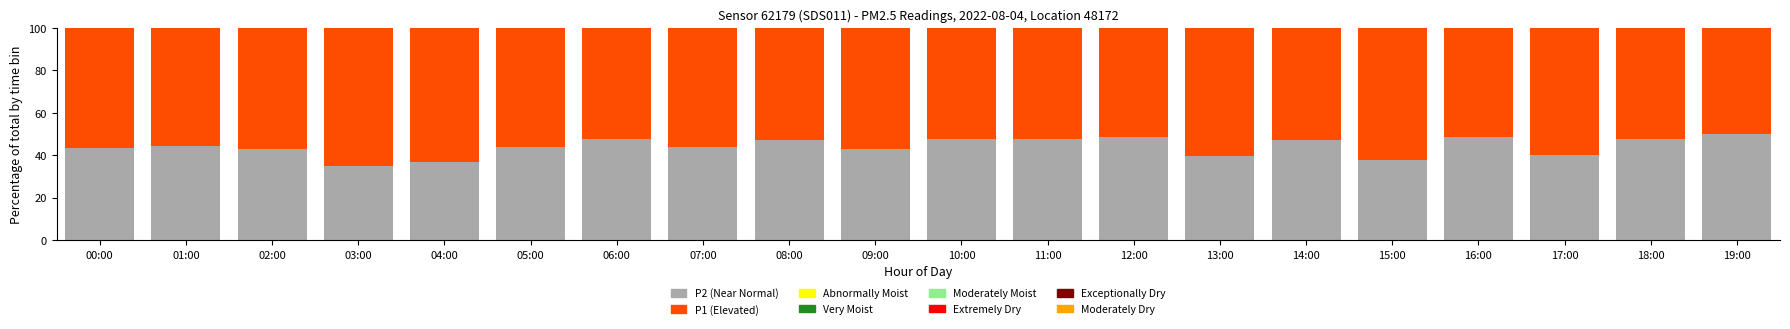

The P2 (Near Normal) series shows 23.7 at 13:00. True or false?

False